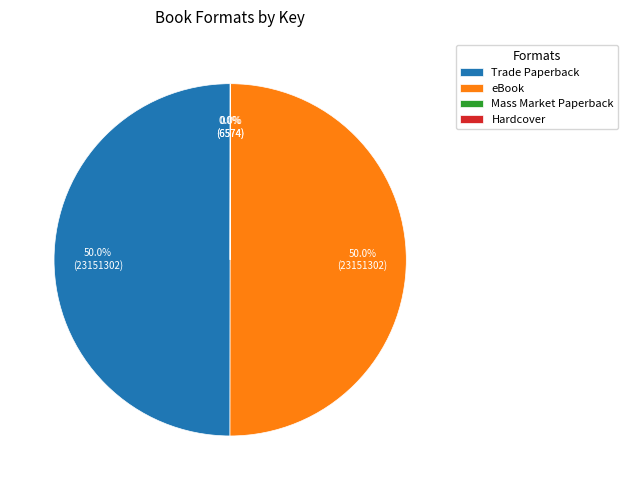

What is the ratio of the value at Trade Paperback to the value at eBook?

1.0